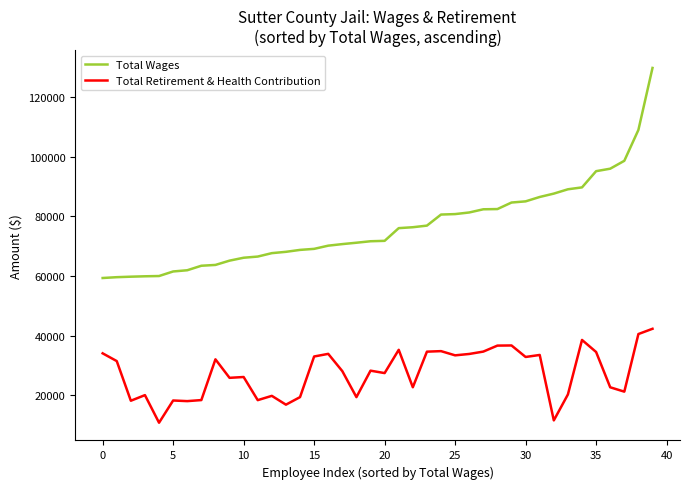

What is the average value of the Total Retirement & Health Contribution series?

27500